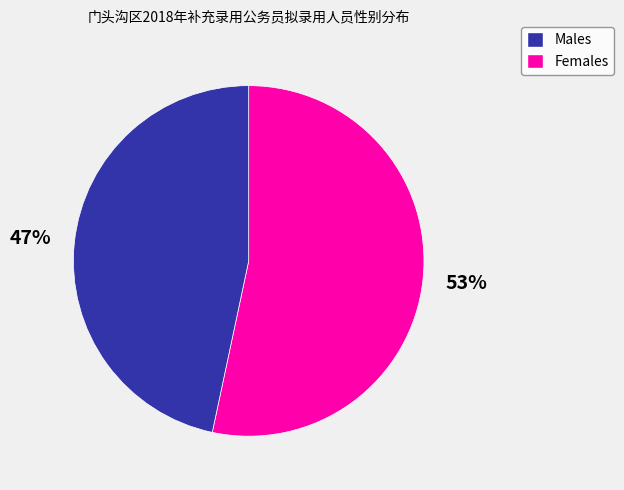

Which slice represents more than half of the pie?

Males